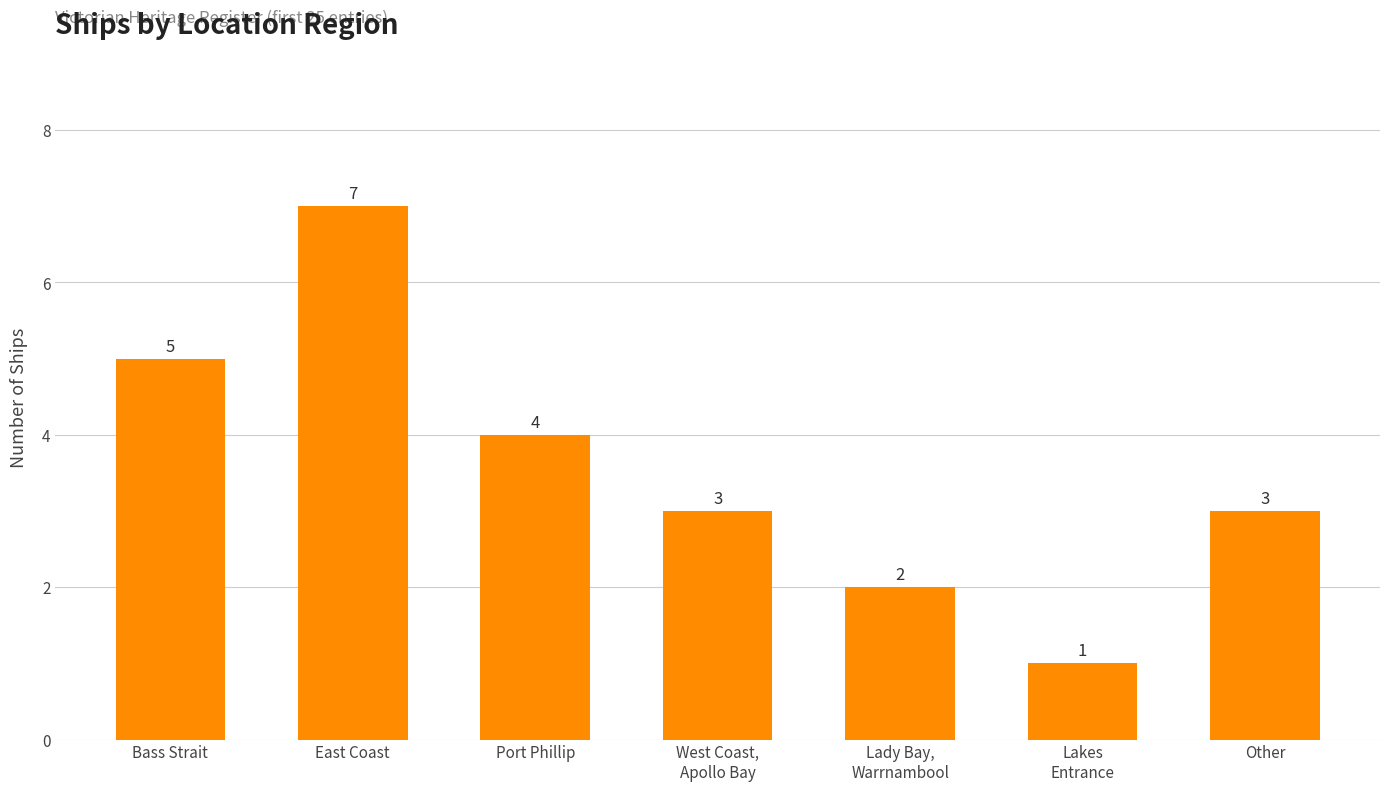

What is the label of the 4th bar from the right?

West Coast,
Apollo Bay